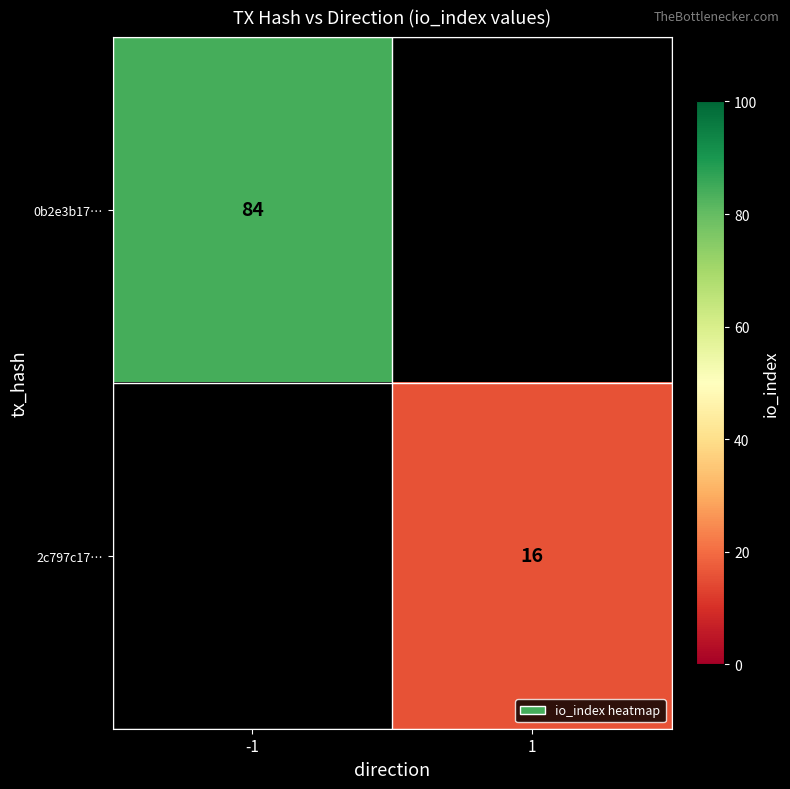

How many series are shown in this chart?

2